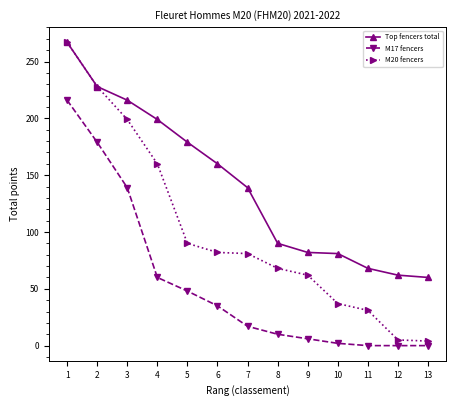

Is it true that Top fencers total equals 68 at 11?

True